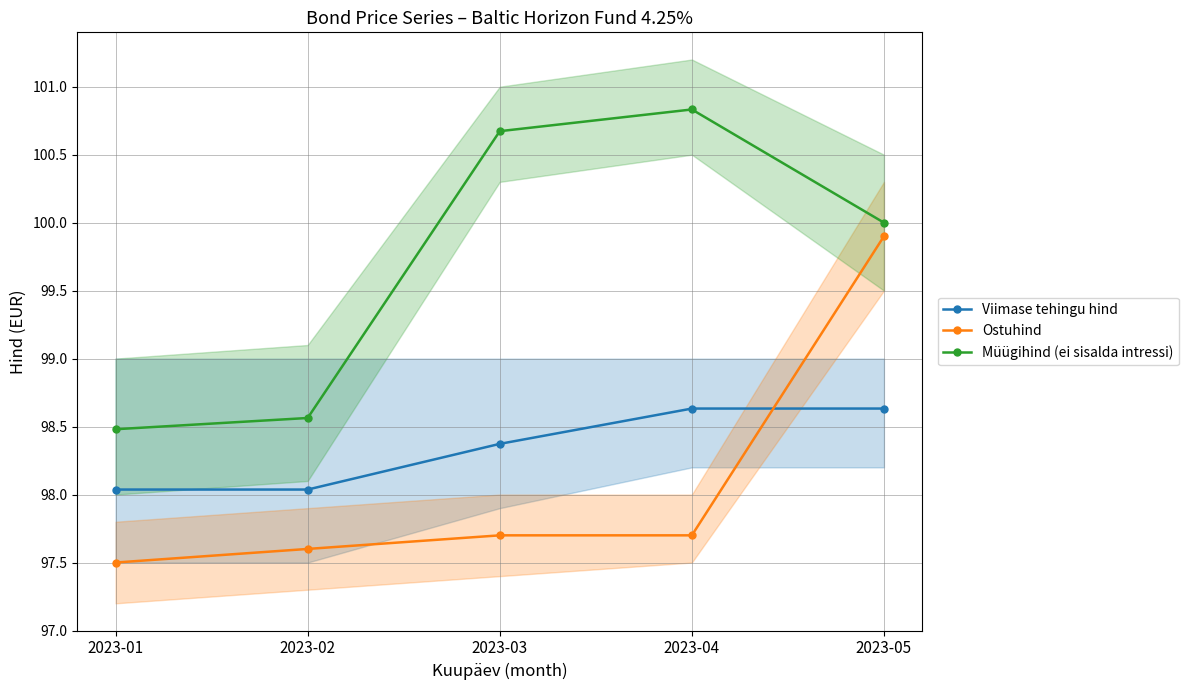

List the series in order of their peak value, highest first.

Müügihind (ei sisalda intressi), Ostuhind, Viimase tehingu hind